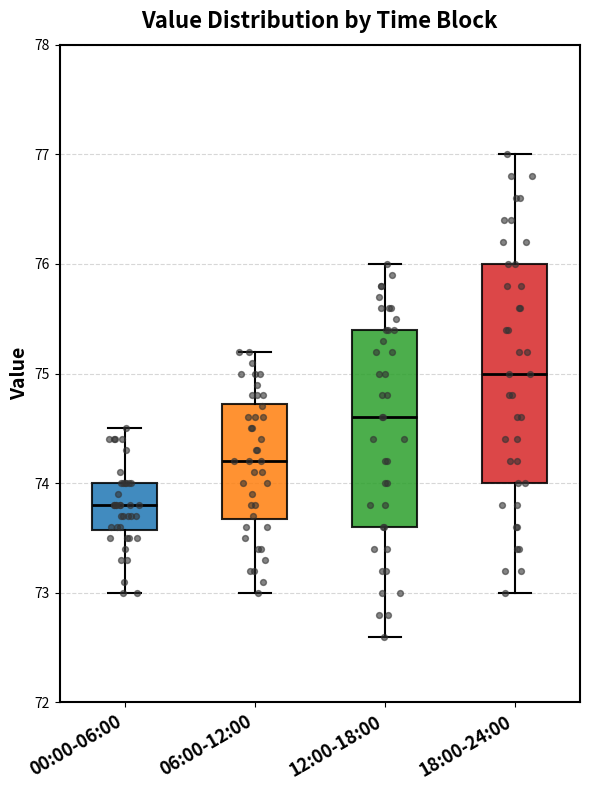

Reading left to right, read every box against the y-axis: the position of its median line, the range the box covers, and the ends of its whiskers. The values are not printed on the chart, so give them approximately, as read against the axis.

00:00-06:00: median 73.8, box 73.6 to 74.0, whiskers 73.0 to 74.5
06:00-12:00: median 74.2, box 73.7 to 74.7, whiskers 73.0 to 75.2
12:00-18:00: median 74.6, box 73.6 to 75.4, whiskers 72.6 to 76.0
18:00-24:00: median 75.0, box 74.0 to 76.0, whiskers 73.0 to 77.0